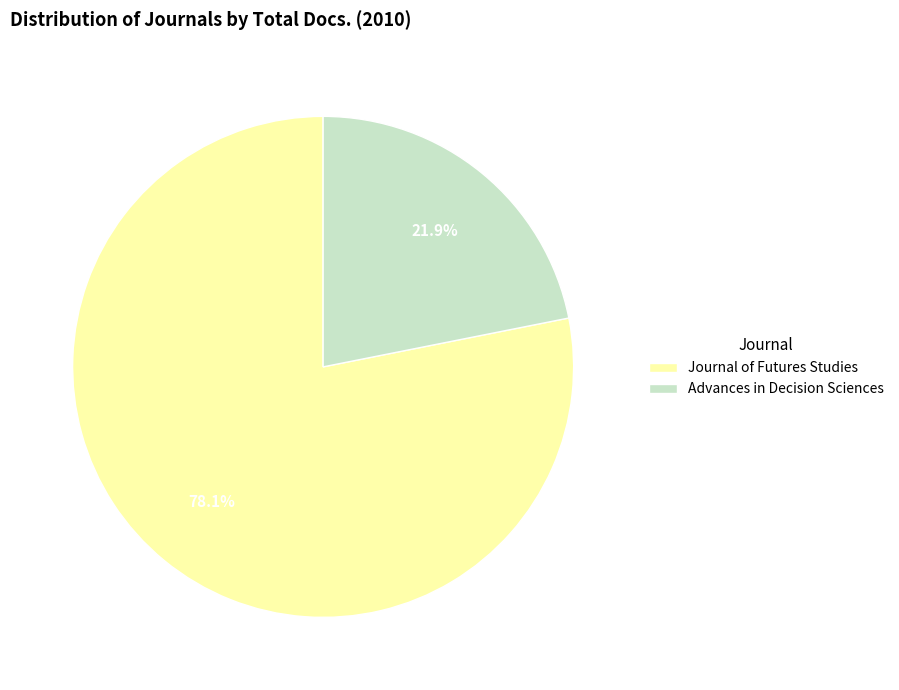

To the nearest percent, what is the average slice percentage?

50%